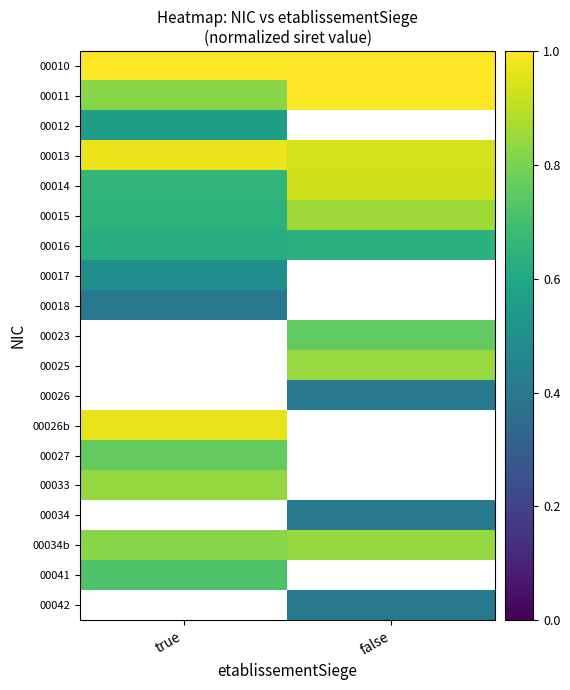

How many distinct data groups are displayed?

19